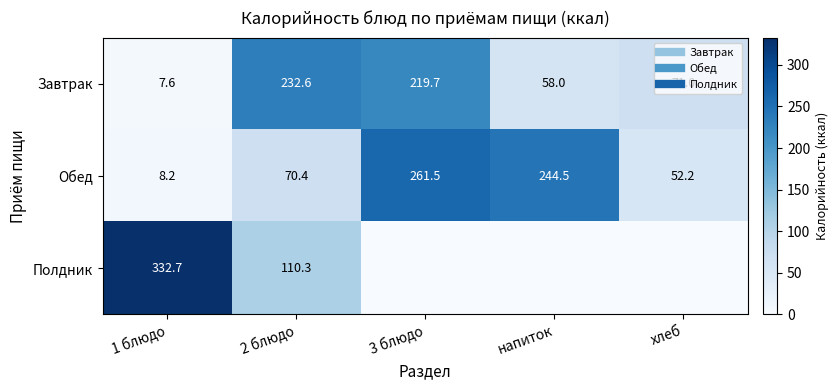

What is the difference between the maximum and minimum values in the Обед series?

253.3